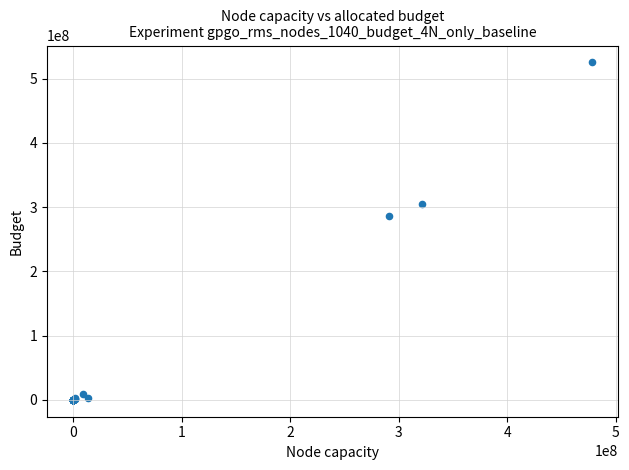

What Y value in the scatter plot is closest to 262636759?

285649948